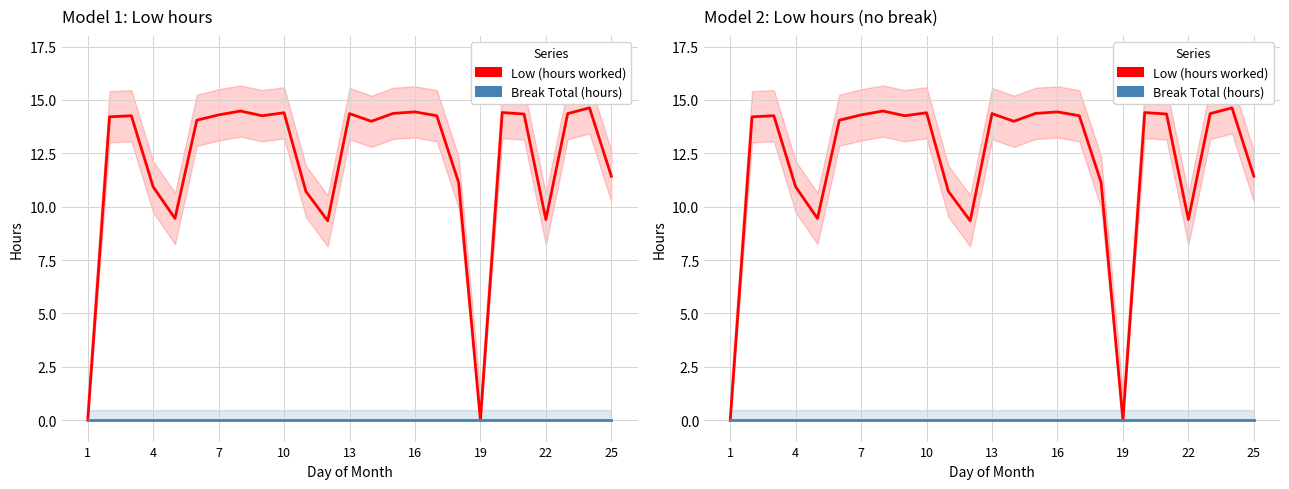

How many lines are shown in the chart?

2